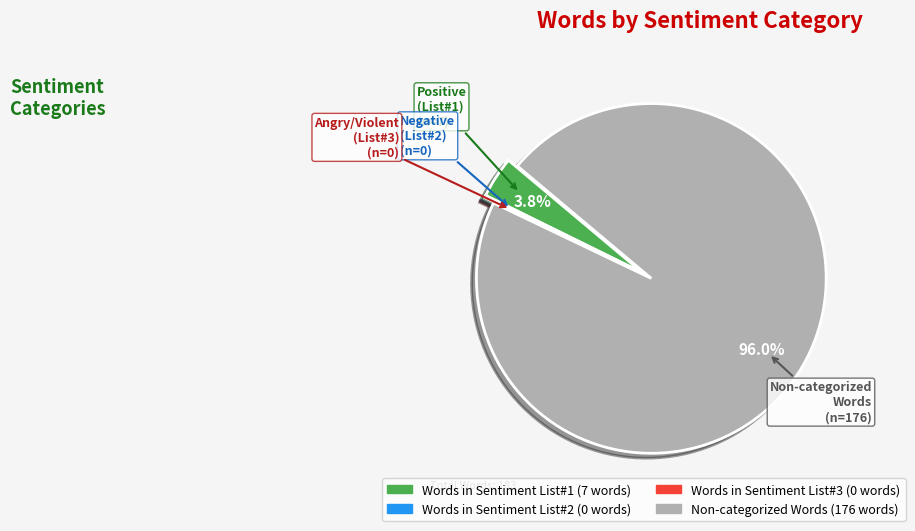

Which slice is the largest?

Non-categorized Words